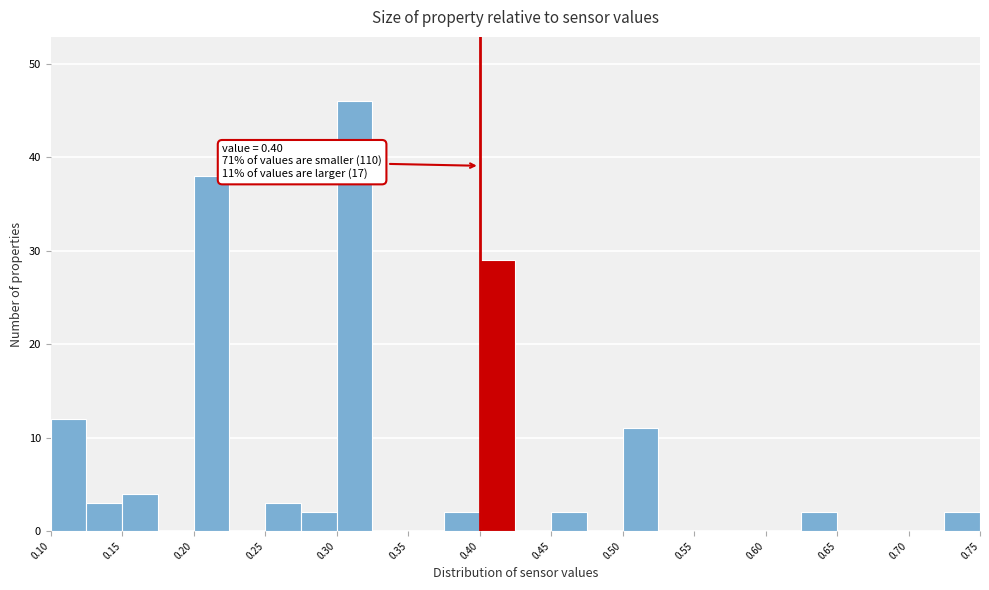

Which range on the x-axis has the tallest bar?

0.300 to 0.325